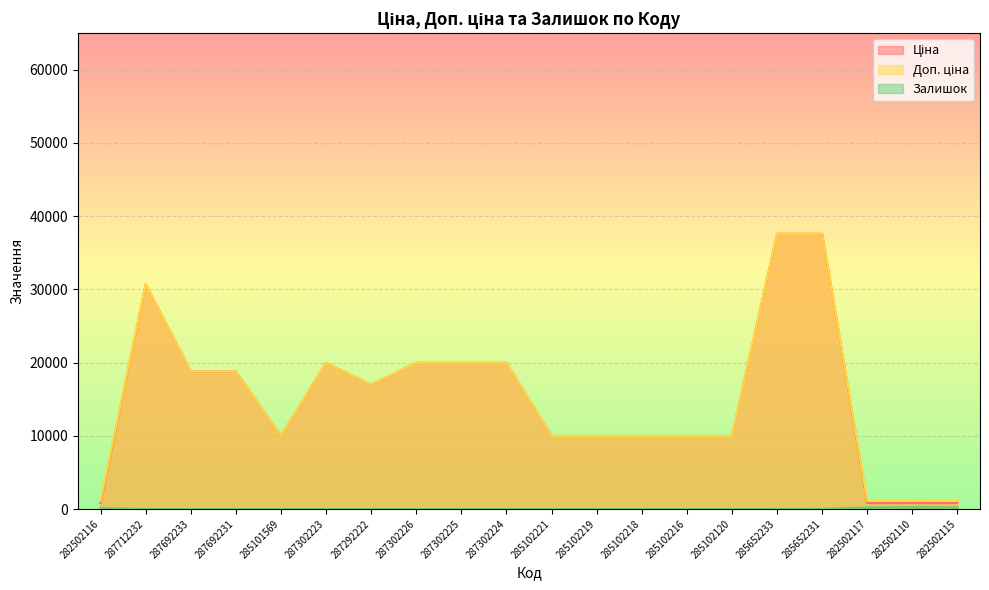

What is the difference between the highest and lowest values at 285652231?

37570.6